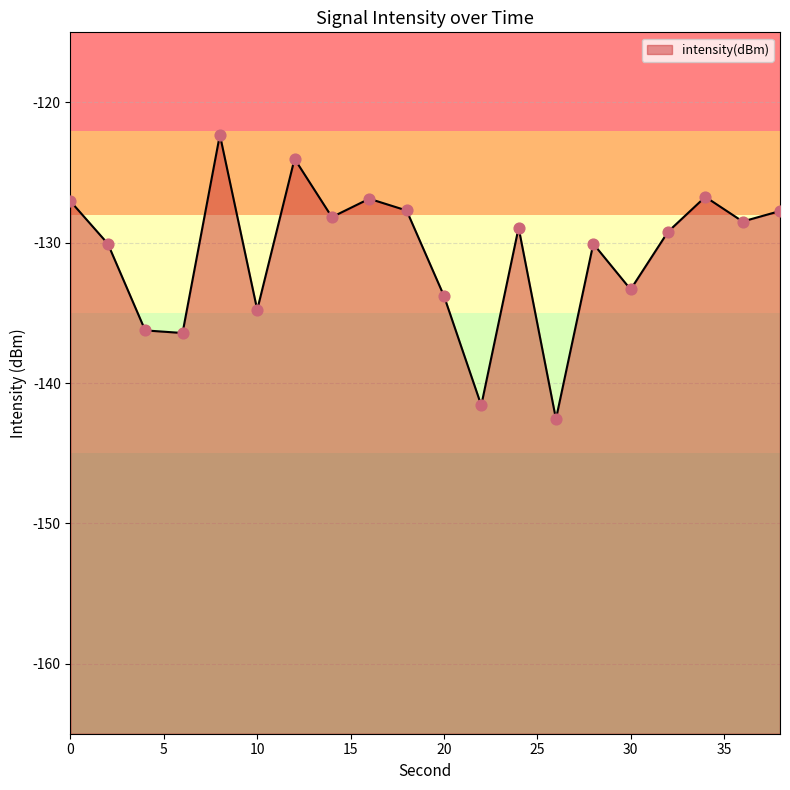

Between 10 and 36, which is larger?

36